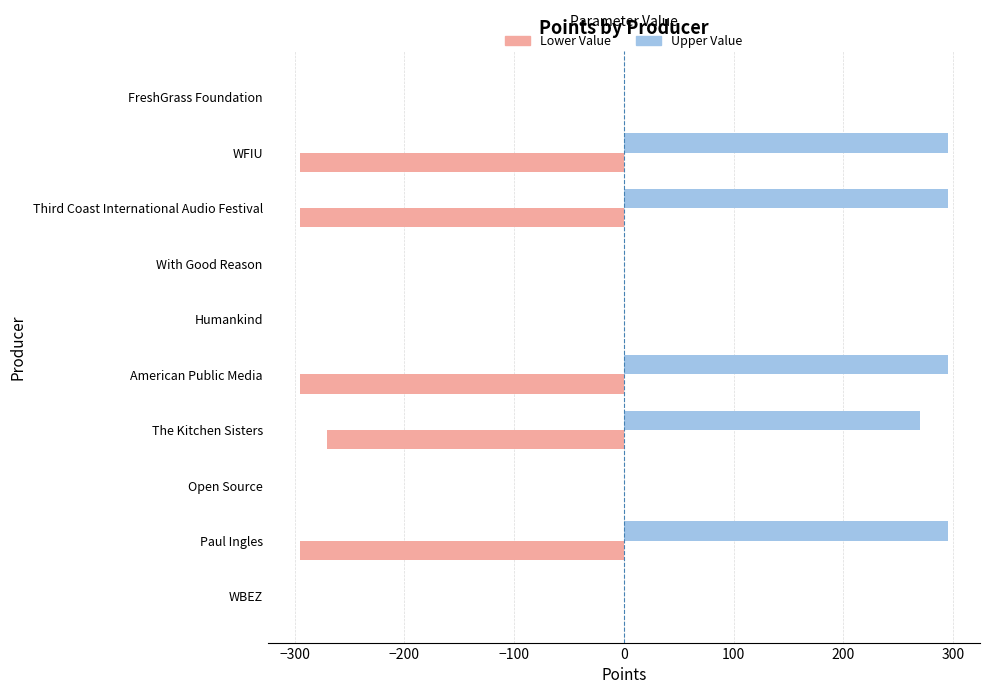

Is the value of Upper Value at Paul Ingles greater than the value of Lower Value at WFIU?

Yes